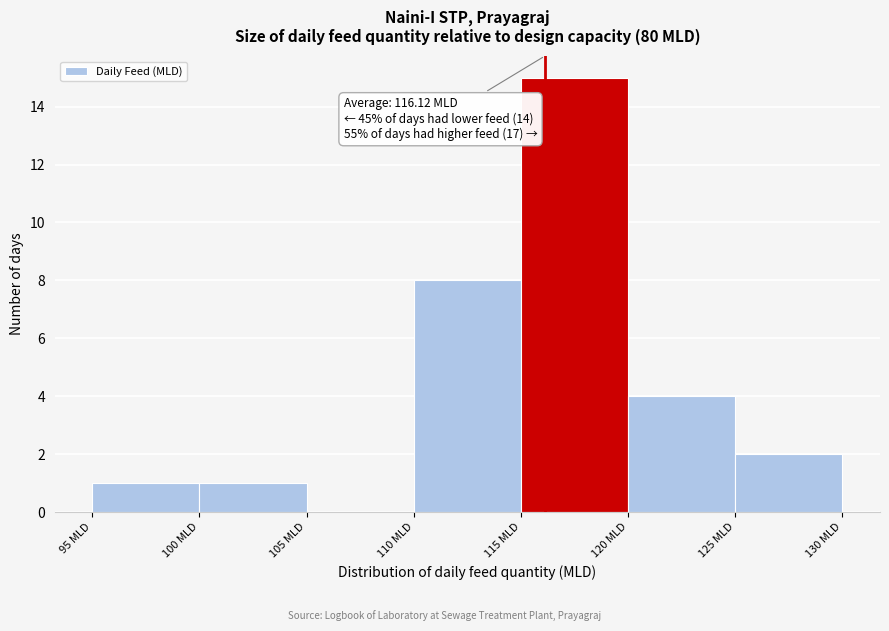

Over which range of the x-axis is the bar tallest?

115 to 120